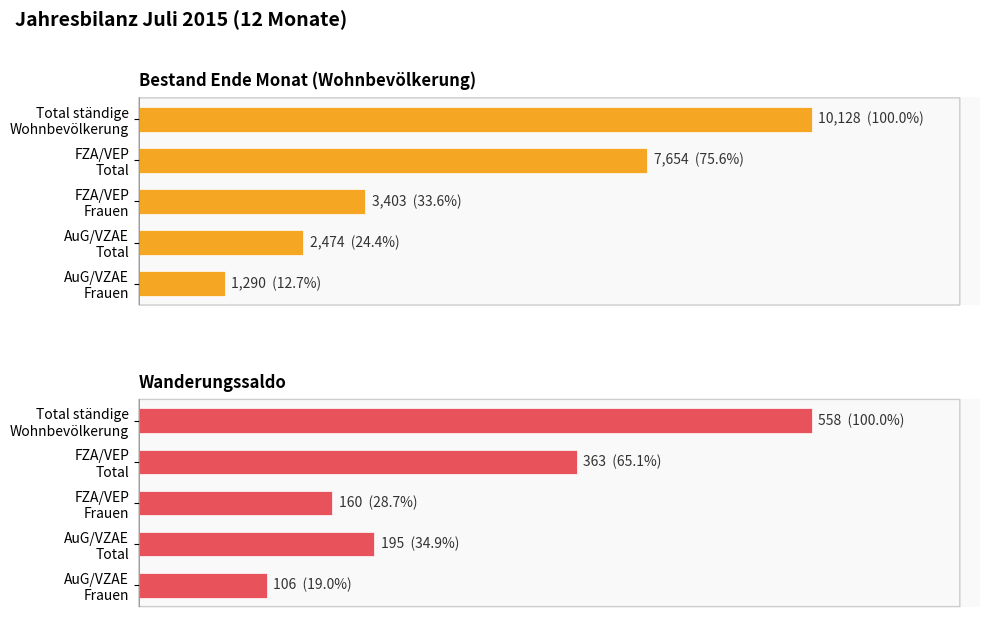

How many values in the Bestand Ende Monat (Wohnbevölkerung) series exceed 3403?

2